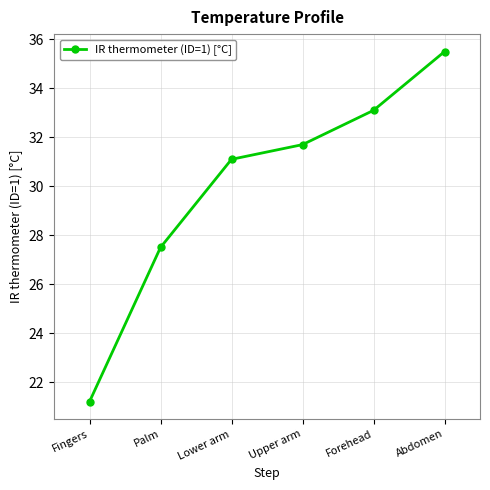

Between Upper arm and Forehead, which is larger?

Forehead